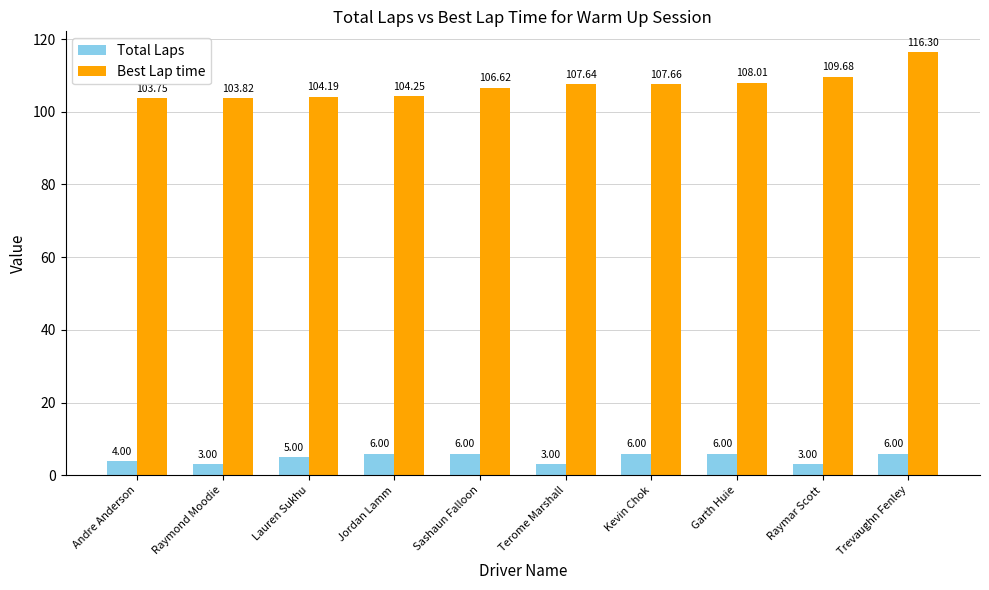

At which category is the sum across all series the highest?

Trevaughn Fenley